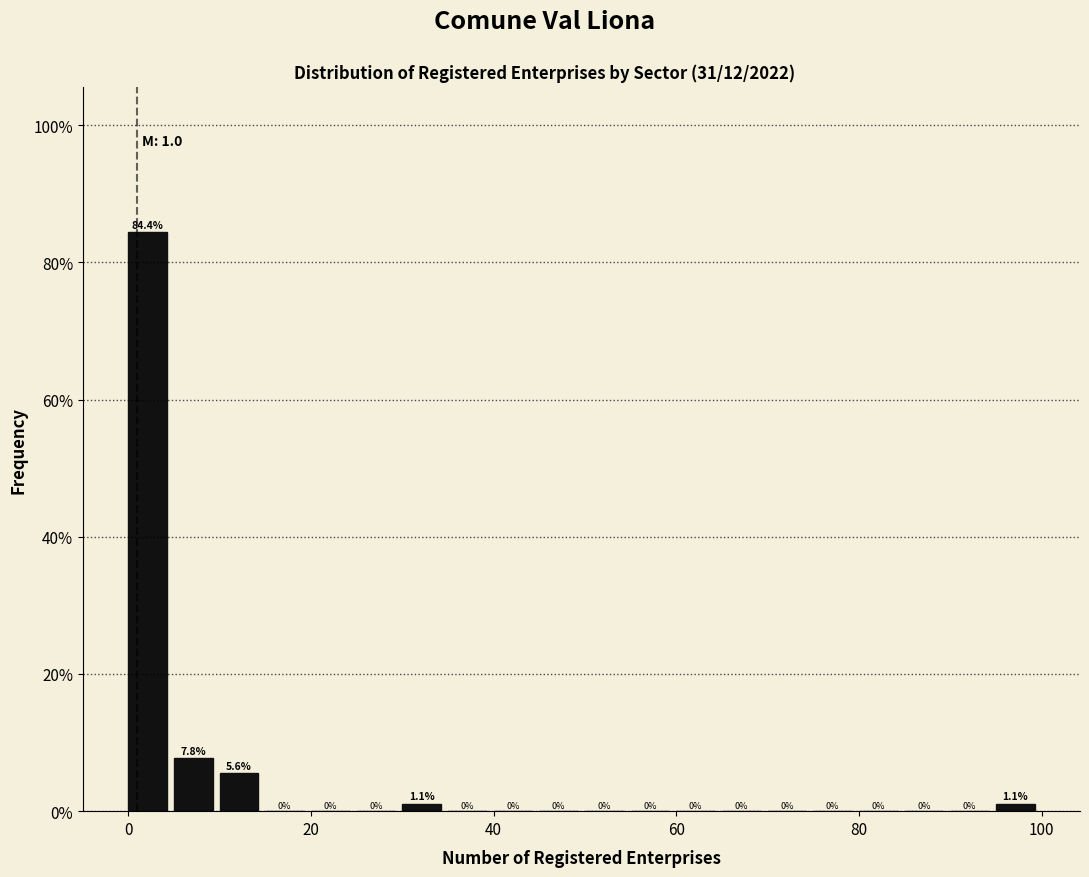

Read against the x-axis, roughly where is the centre of the tallest bar?

2